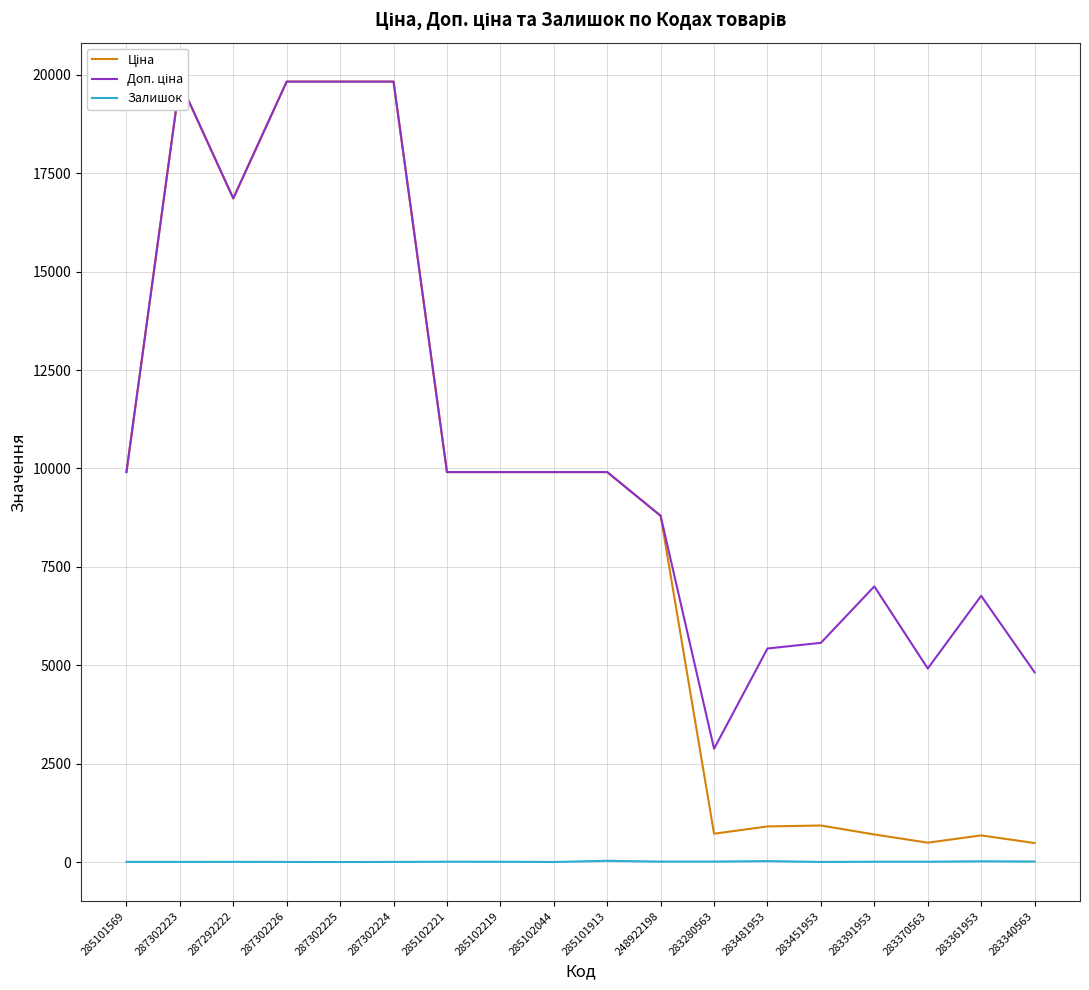

How many lines are shown in the chart?

3